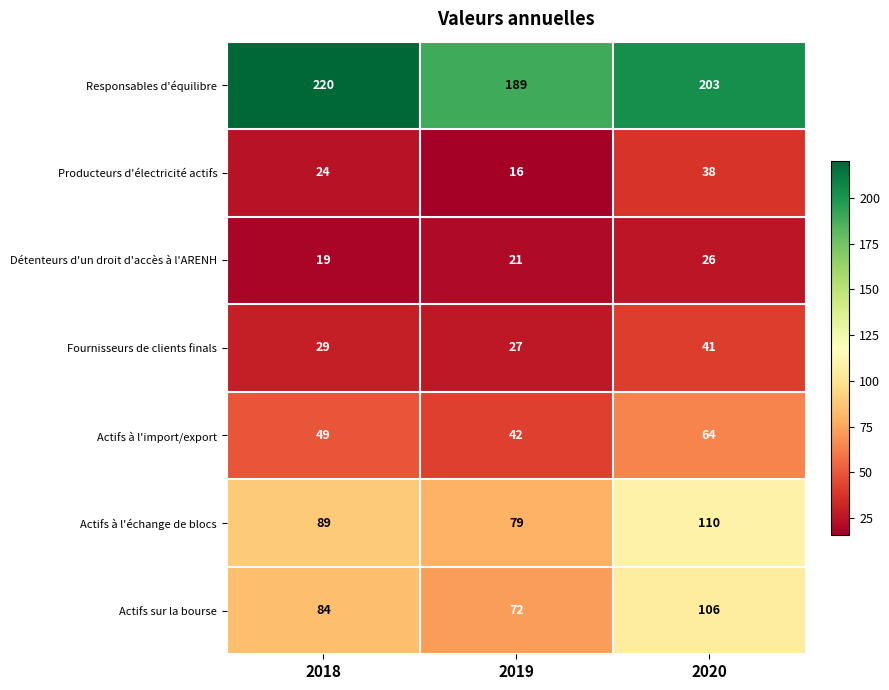

Rank the series by their maximum value, from lowest to highest.

Détenteurs d'un droit d'accès à l'ARENH, Producteurs d'électricité actifs, Fournisseurs de clients finals, Actifs à l'import/export, Actifs sur la bourse, Actifs à l'échange de blocs, Responsables d'équilibre